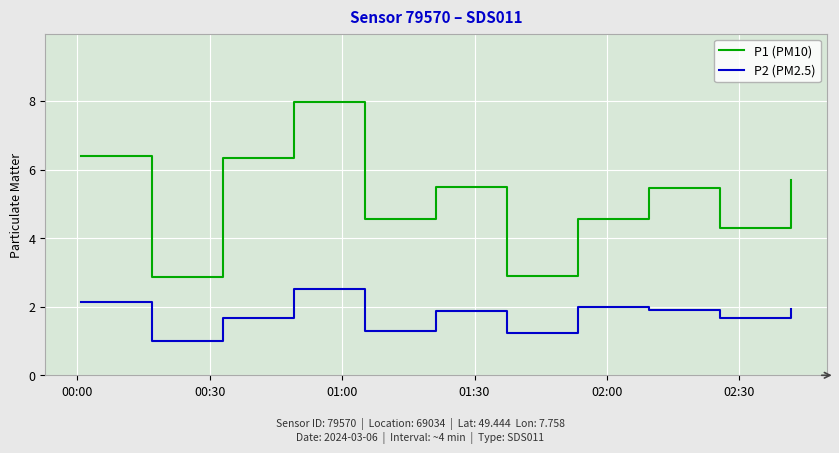

Which series has the largest total across all categories?

P1 (PM10)